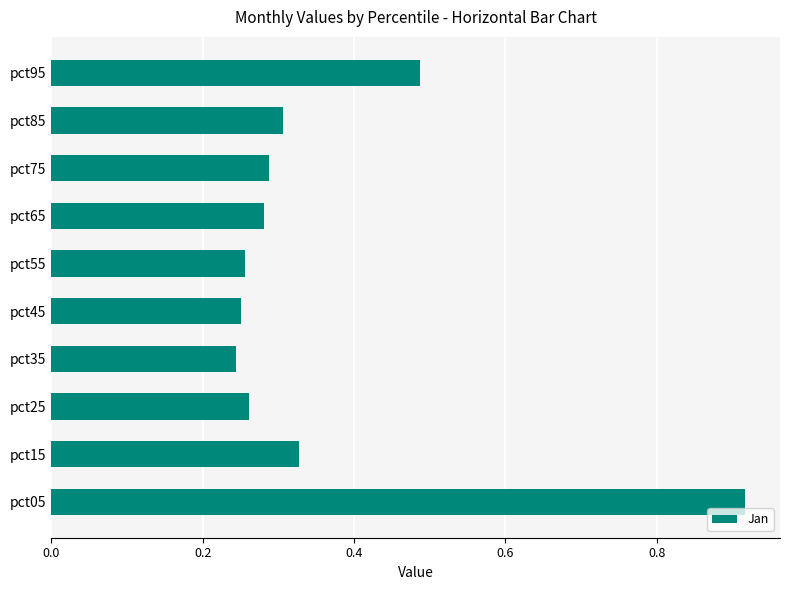

At which category does the chart reach its peak across all series?

pct05